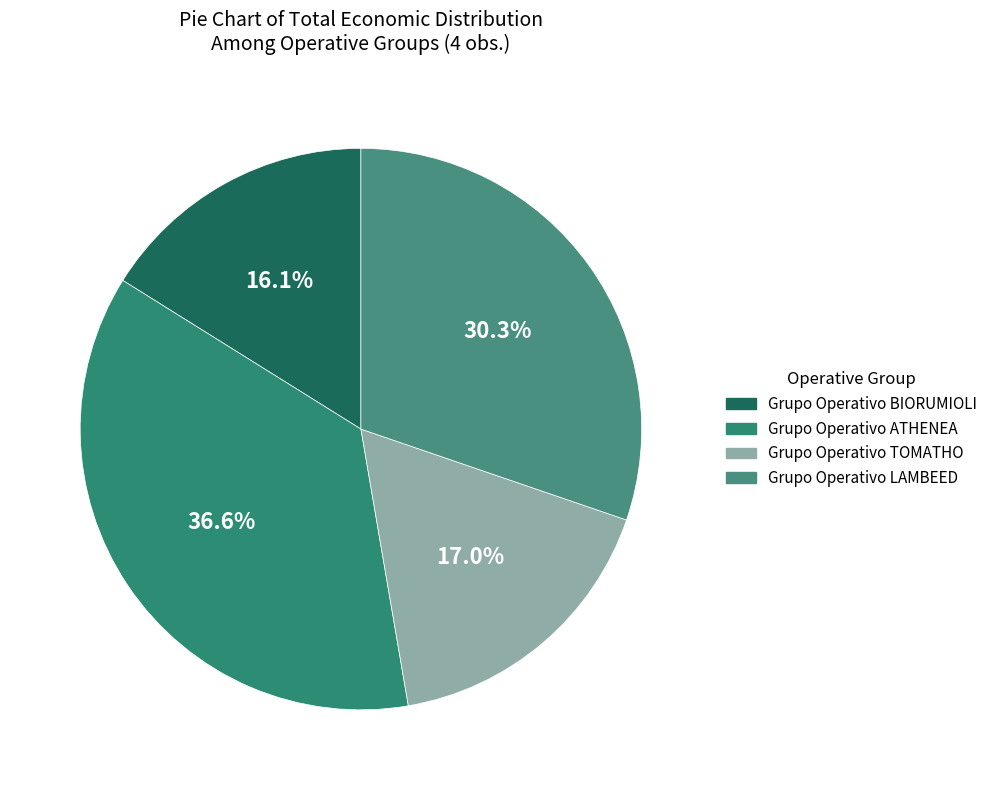

What is the largest slice in the pie chart?

Grupo Operativo ATHENEA